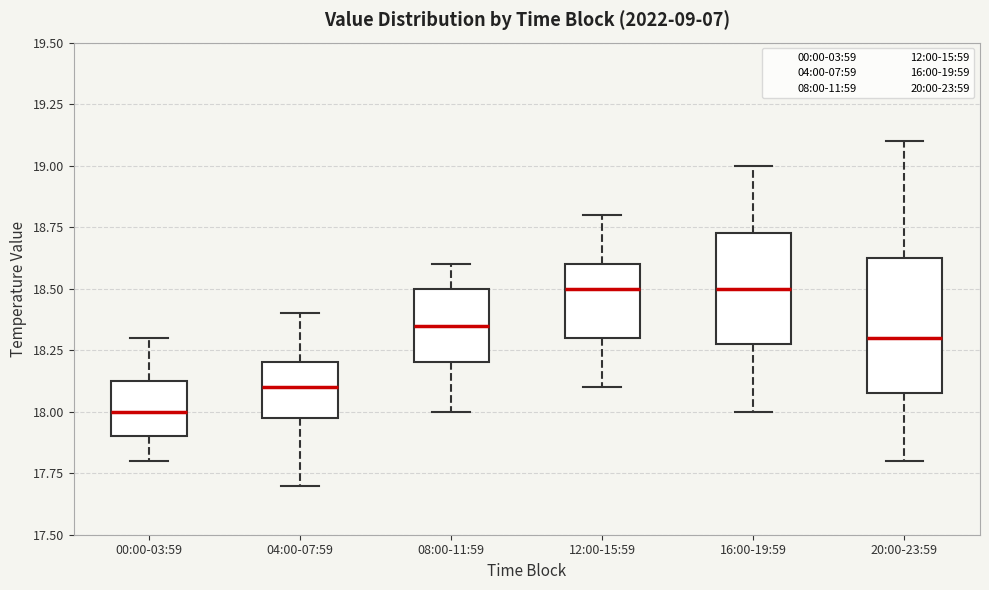

Where does the upper whisker of the box for 20:00-23:59 end on the y-axis? The values are not printed on the chart, so give them approximately, as read against the axis.

19.10